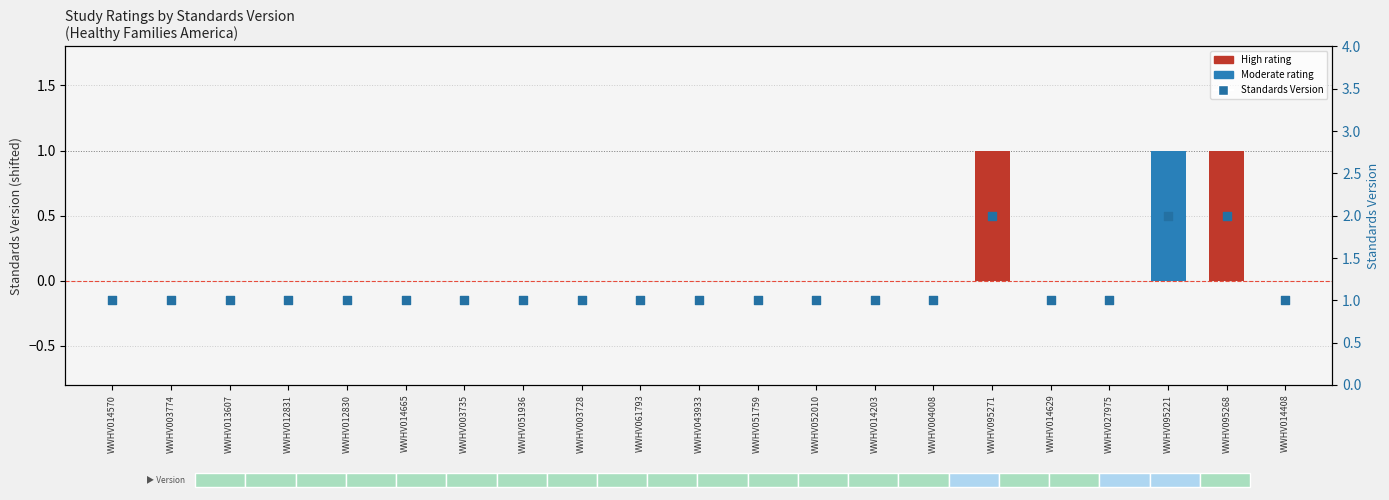

Which has a higher value, WWHV043933 or WWHV003728?

WWHV043933